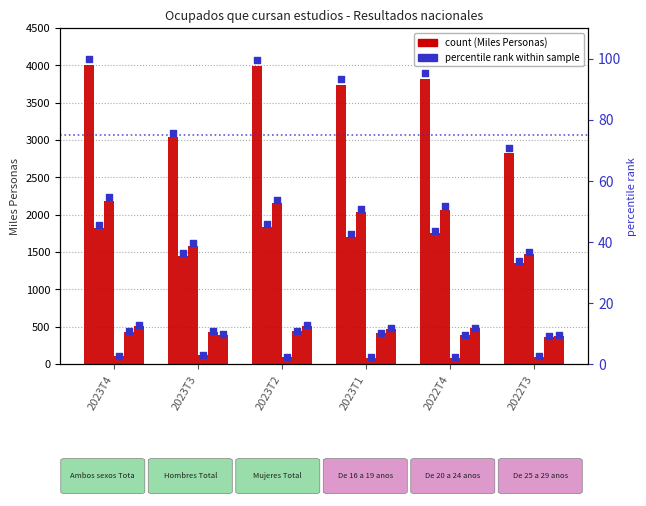

At which category is the sum across all series the highest?

2023T4